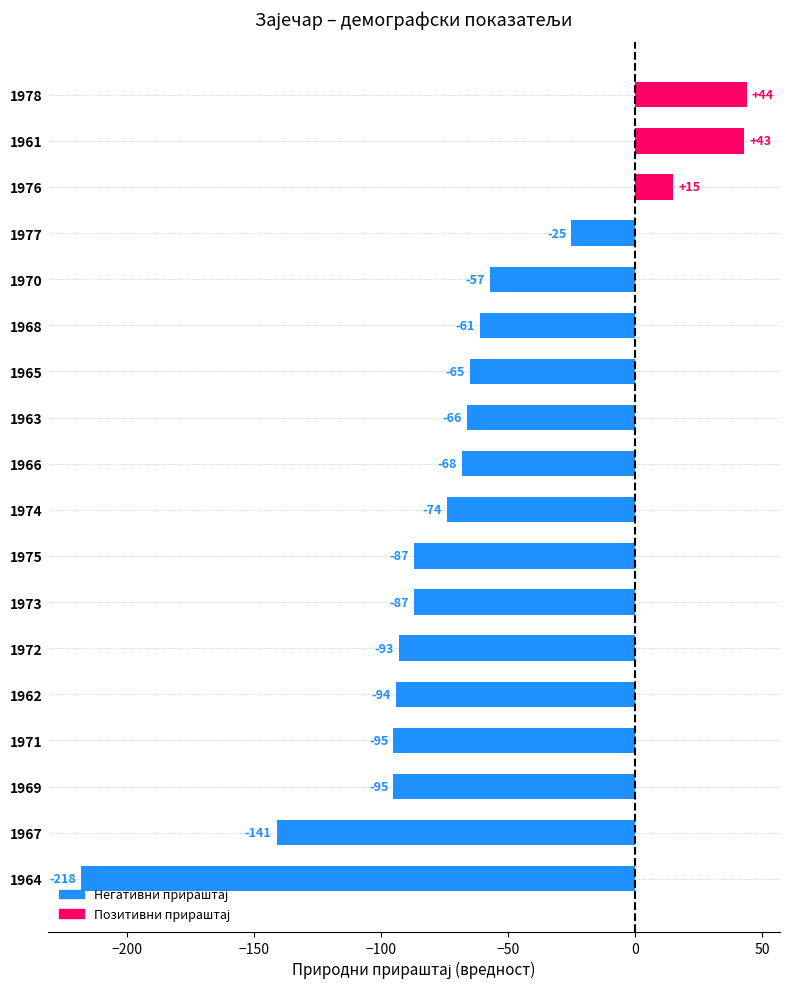

Read the value at 1976, to the nearest 5.

15